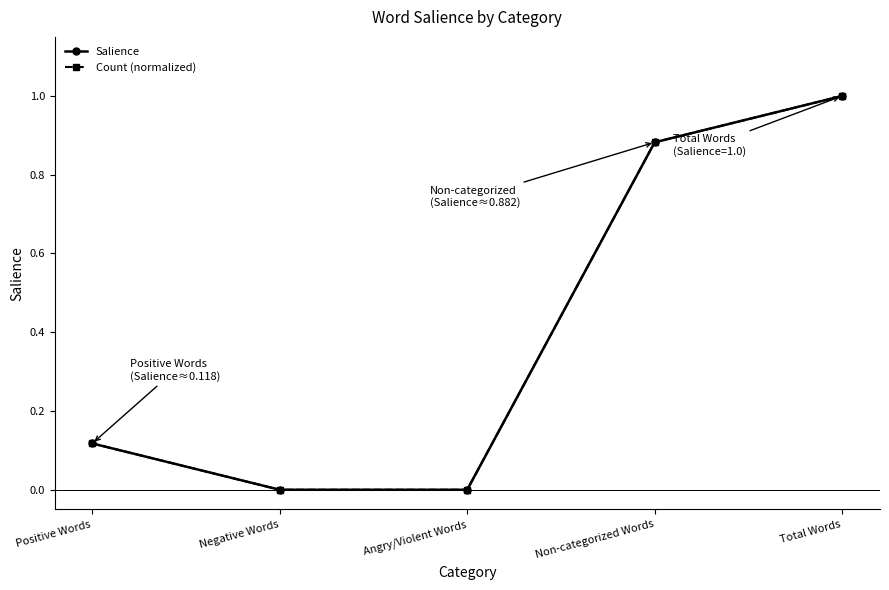

What is the greatest value displayed?

1.0